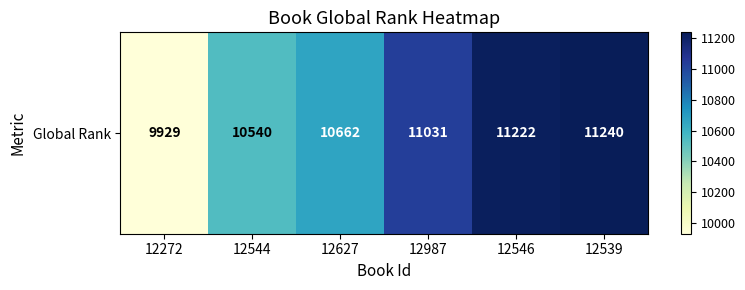

What is the maximum value shown in the chart?

11240